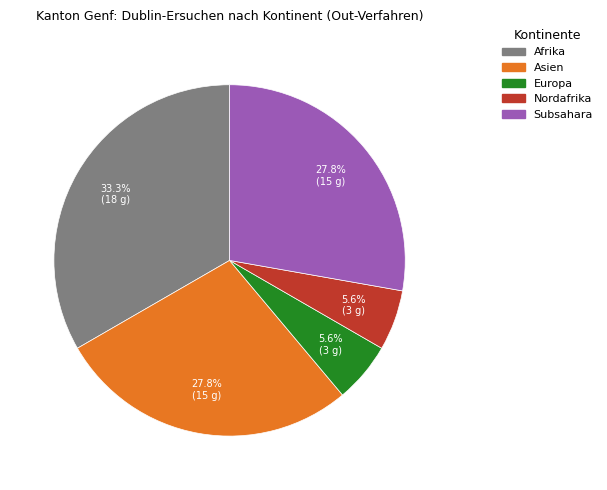

How many slices are in this pie chart?

5